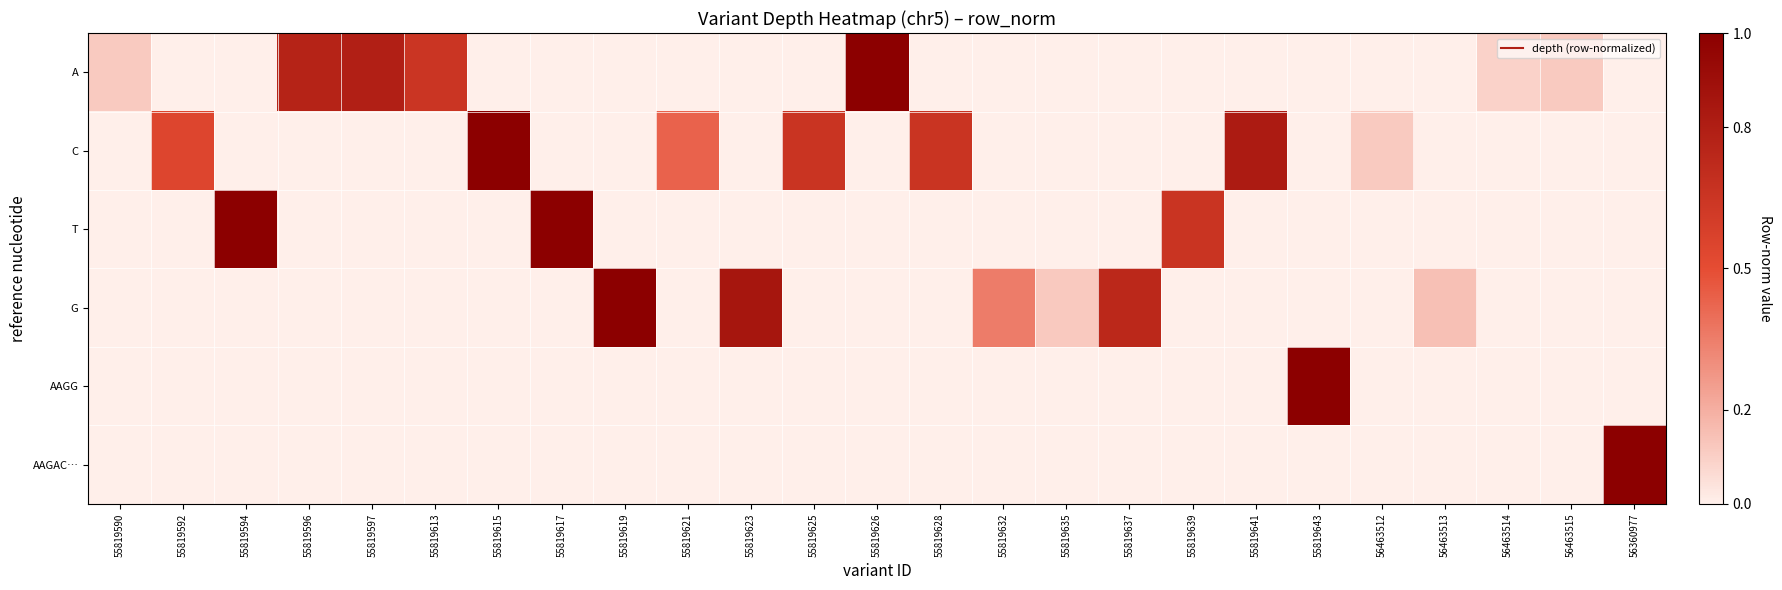

What is the maximum value shown in the chart?

1.0